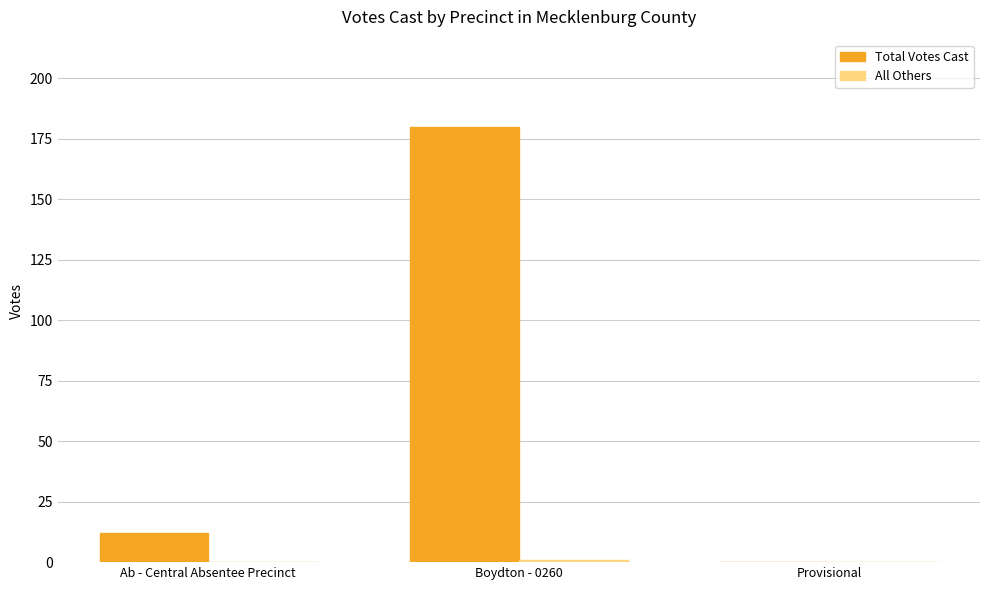

At which category is the sum across all series the highest?

Boydton - 0260